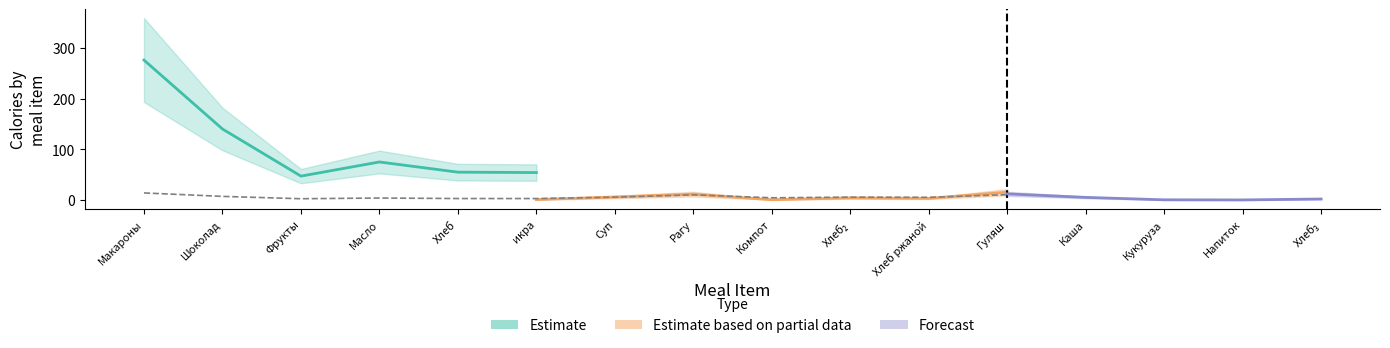

Where is the first local minimum for Белки?

фрукты